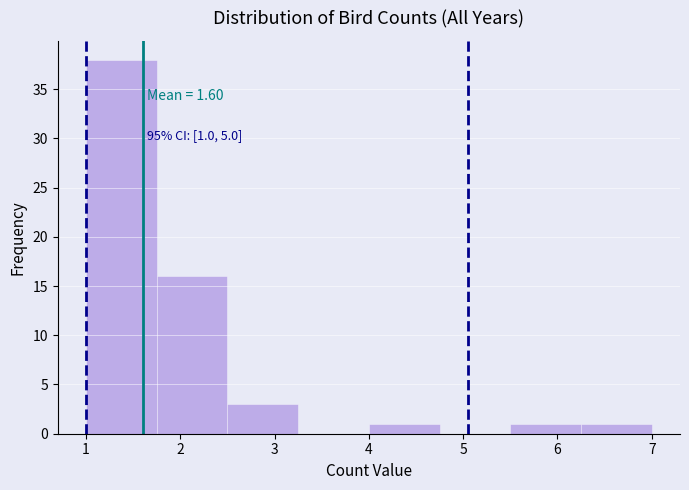

Which range on the x-axis has the tallest bar?

1.00 to 1.75